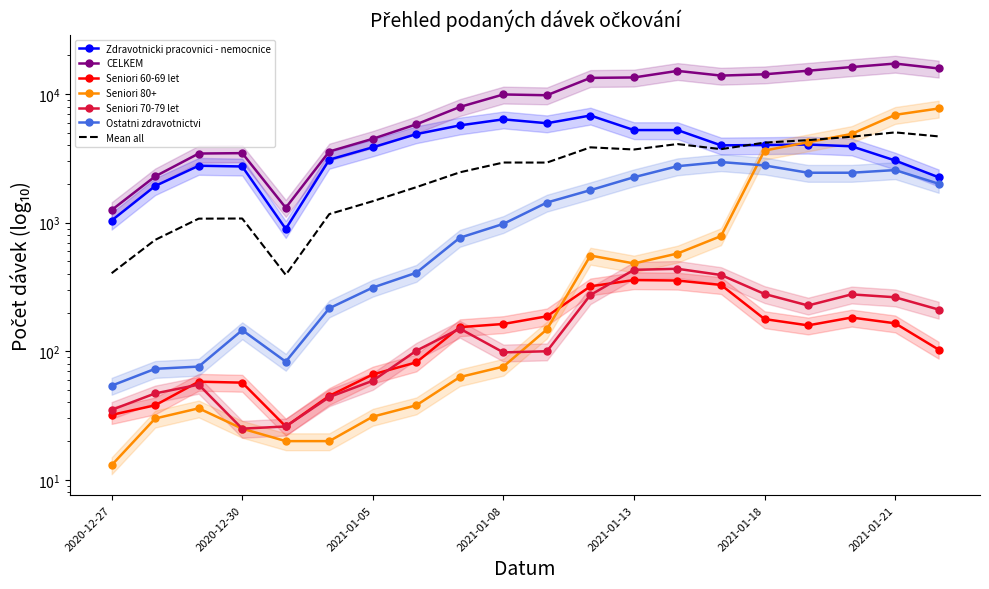

Reading right to left, extract all data points from this chart.

Zdravotnicki pracovnici - nemocnice: 2021-01-22=2255	2021-01-21=3047	2021-01-20=3929	2021-01-19=4057	2021-01-18=4020	2021-01-15=3996	2021-01-14=5254	2021-01-13=5255	2021-01-12=6821	2021-01-11=5939	2021-01-08=6369	2021-01-07=5714	2021-01-06=4888	2021-01-05=3860	2021-01-04=3093	2020-12-31=895	2020-12-30=2738	2020-12-29=2774	2020-12-28=1930	2020-12-27=1040
CELKEM: 2021-01-22=15838	2021-01-21=17293	2021-01-20=16243	2021-01-19=15210	2021-01-18=14269	2021-01-15=13941	2021-01-14=15166	2021-01-13=13479	2021-01-12=13380	2021-01-11=9805	2021-01-08=9944	2021-01-07=7949	2021-01-06=5824	2021-01-05=4493	2021-01-04=3579	2020-12-31=1306	2020-12-30=3476	2020-12-29=3452	2020-12-28=2293	2020-12-27=1254
Seniori 60-69 let: 2021-01-22=103	2021-01-21=165	2021-01-20=183	2021-01-19=159	2021-01-18=178	2021-01-15=328	2021-01-14=355	2021-01-13=358	2021-01-12=320	2021-01-11=187	2021-01-08=163	2021-01-07=154	2021-01-06=82	2021-01-05=66	2021-01-04=45	2020-12-31=26	2020-12-30=57	2020-12-29=58	2020-12-28=38	2020-12-27=32
Seniori 80+: 2021-01-22=7733	2021-01-21=6902	2021-01-20=4903	2021-01-19=4227	2021-01-18=3641	2021-01-15=787	2021-01-14=576	2021-01-13=482	2021-01-12=555	2021-01-11=148	2021-01-08=76	2021-01-07=63	2021-01-06=38	2021-01-05=31	2021-01-04=20	2020-12-31=20	2020-12-30=25	2020-12-29=36	2020-12-28=30	2020-12-27=13
Seniori 70-79 let: 2021-01-22=211	2021-01-21=263	2021-01-20=277	2021-01-19=227	2021-01-18=279	2021-01-15=392	2021-01-14=438	2021-01-13=430	2021-01-12=274	2021-01-11=100	2021-01-08=98	2021-01-07=150	2021-01-06=101	2021-01-05=59	2021-01-04=44	2020-12-31=26	2020-12-30=25	2020-12-29=55	2020-12-28=47	2020-12-27=35
Ostatni zdravotnictvi: 2021-01-22=2009	2021-01-21=2567	2021-01-20=2447	2021-01-19=2447	2021-01-18=2790	2021-01-15=2963	2021-01-14=2751	2021-01-13=2258	2021-01-12=1792	2021-01-11=1435	2021-01-08=979	2021-01-07=764	2021-01-06=408	2021-01-05=313	2021-01-04=216	2020-12-31=83	2020-12-30=146	2020-12-29=76	2020-12-28=73	2020-12-27=54